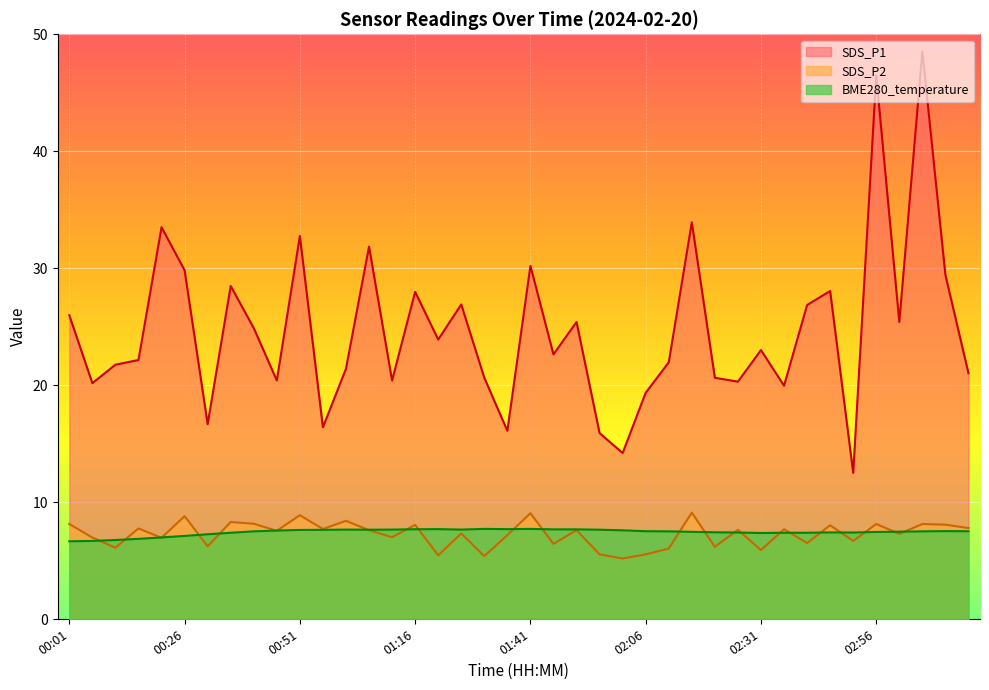

What is the label of the 30th point from the right?

00:51